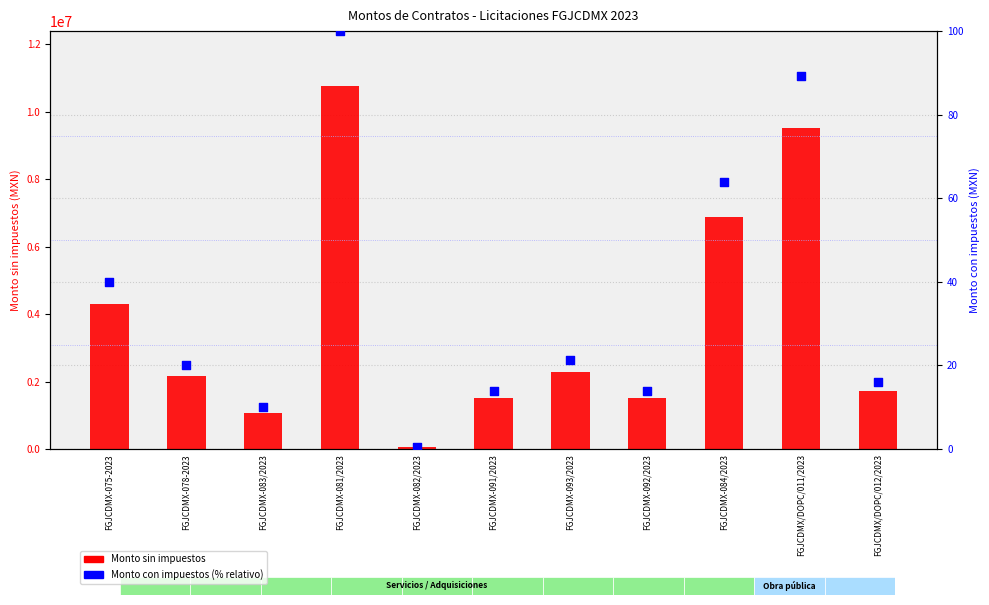

Which series contains the lowest Y value?

Monto con impuestos (% relativo)